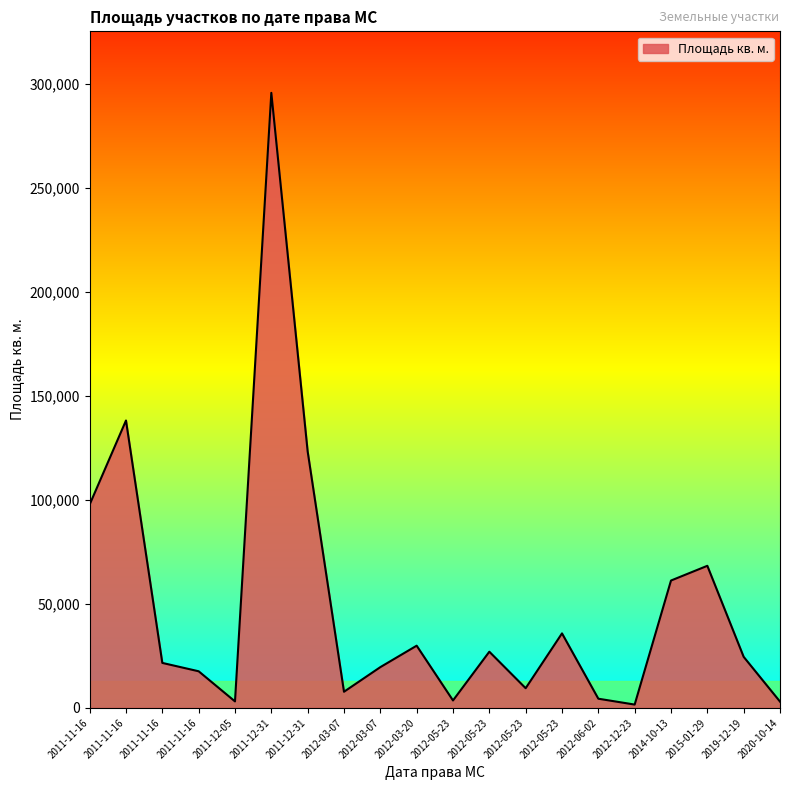

How many lines are shown in the chart?

1